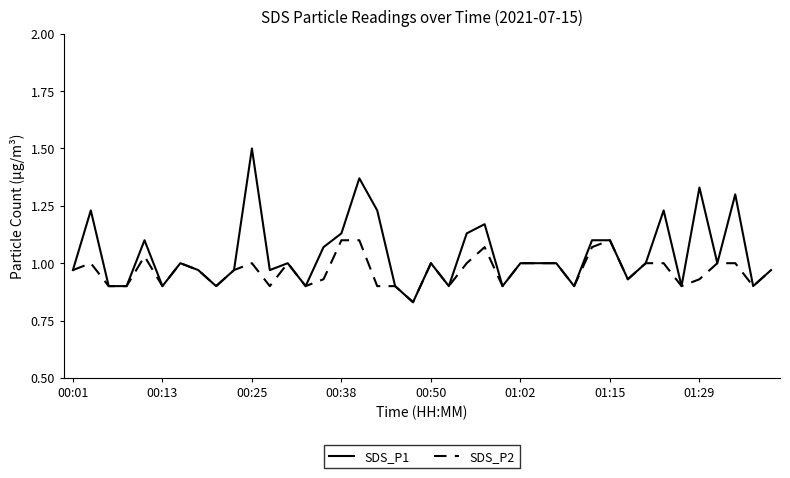

List the series in order of their peak value, highest first.

SDS_P1, SDS_P2